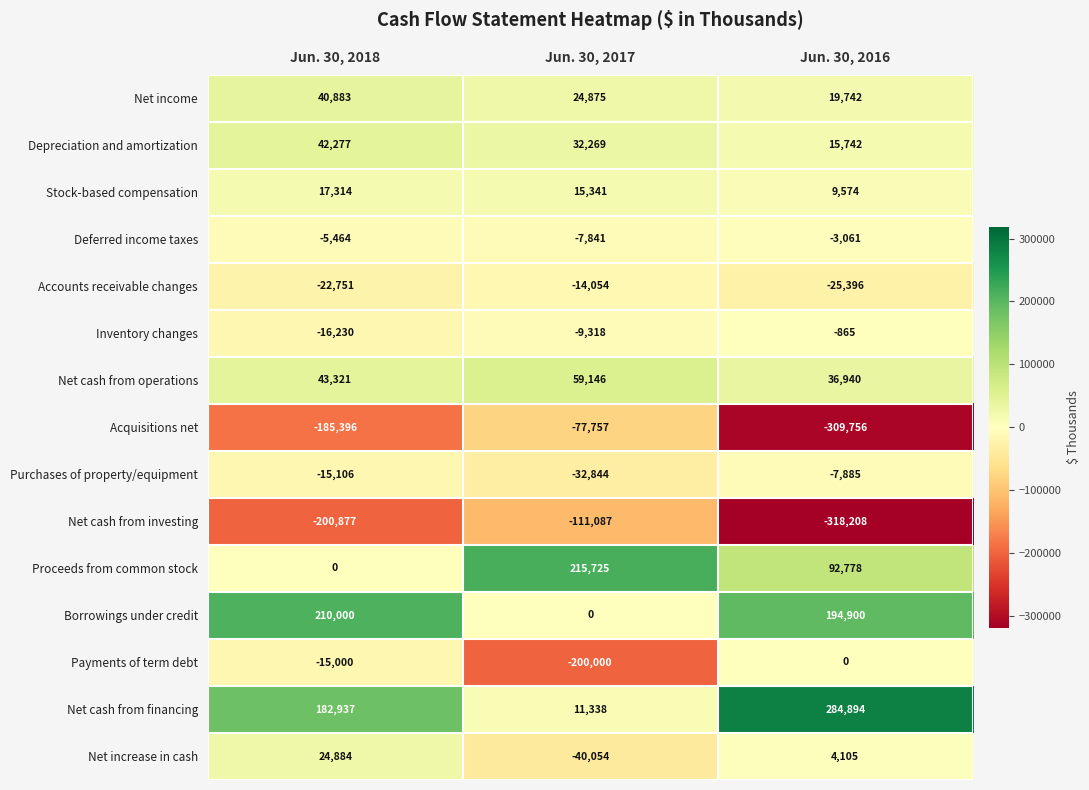

What value does the Net cash from financing series have at Jun. 30, 2016, to the nearest 10?

284890